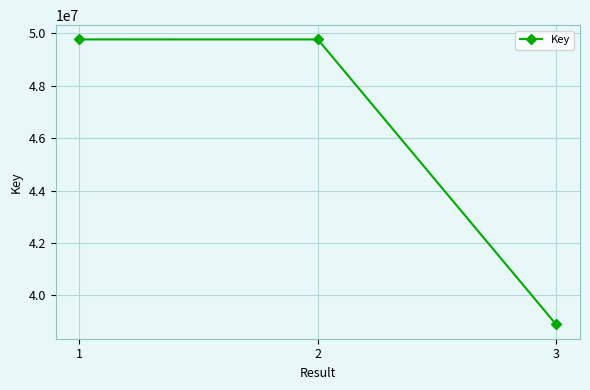

What is the ratio of the value at 3 to the value at 2?

0.8